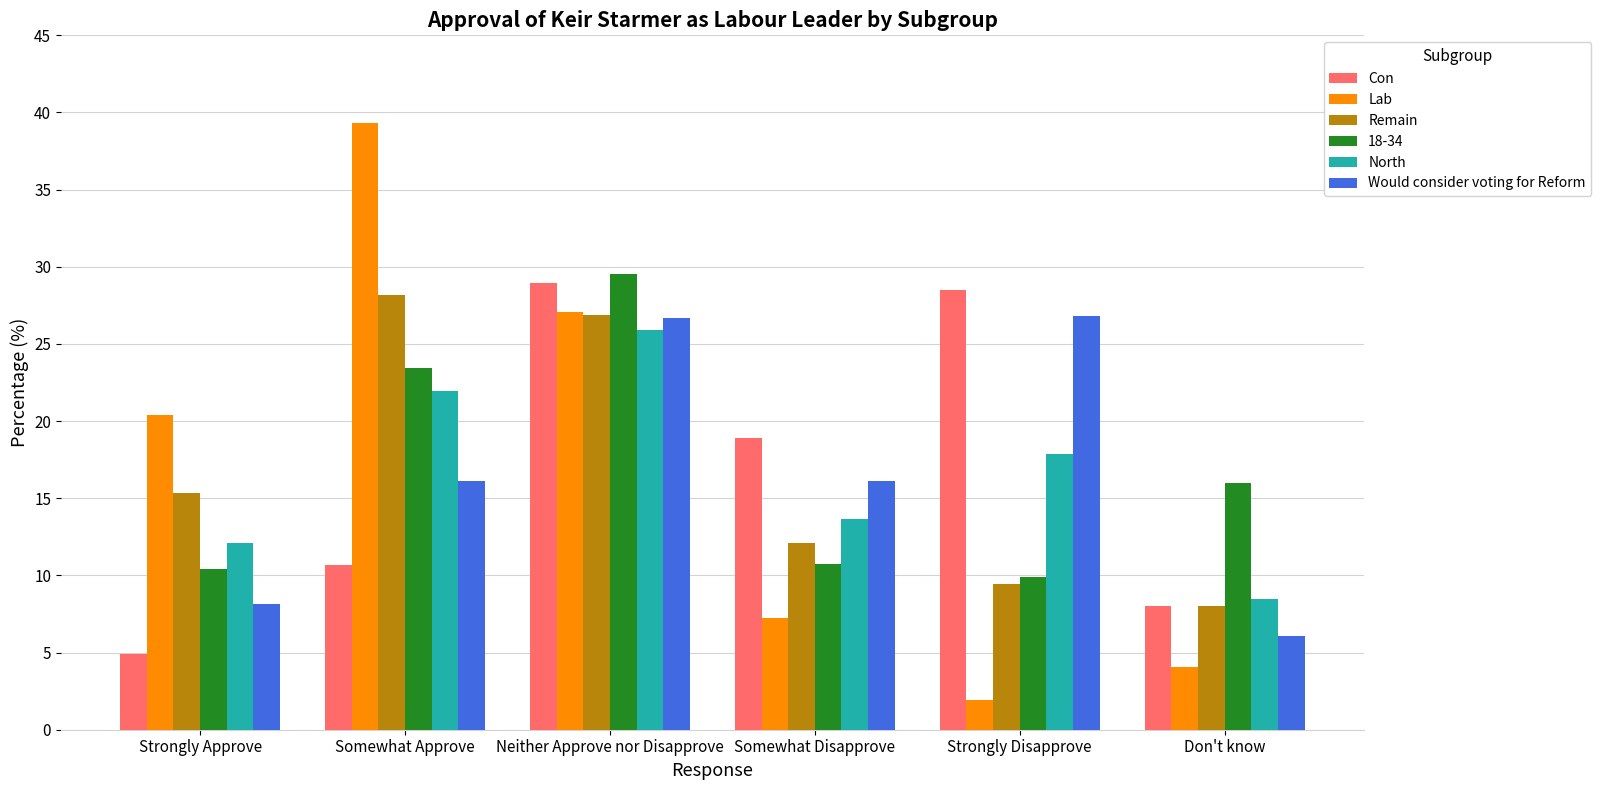

At which label does Remain reach its minimum?

Don't know